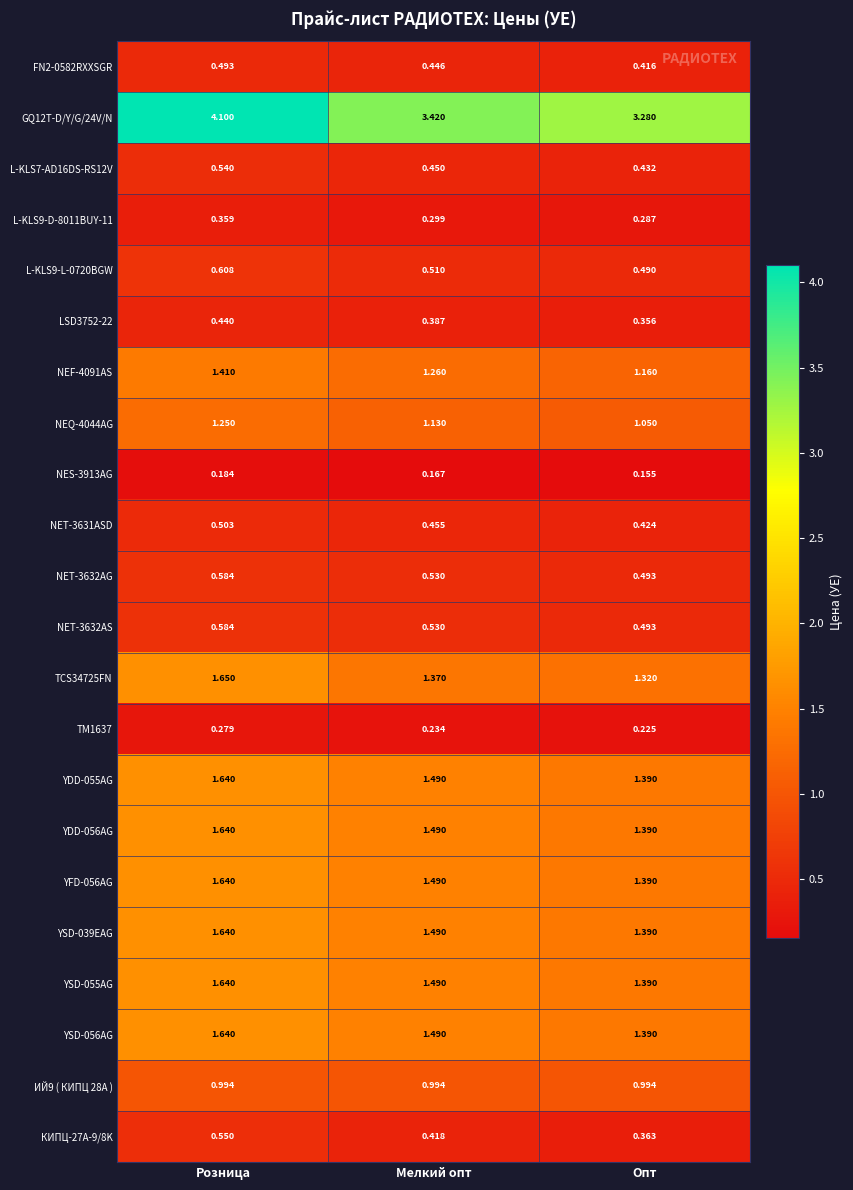

At which category does the chart reach its minimum across all series?

Опт